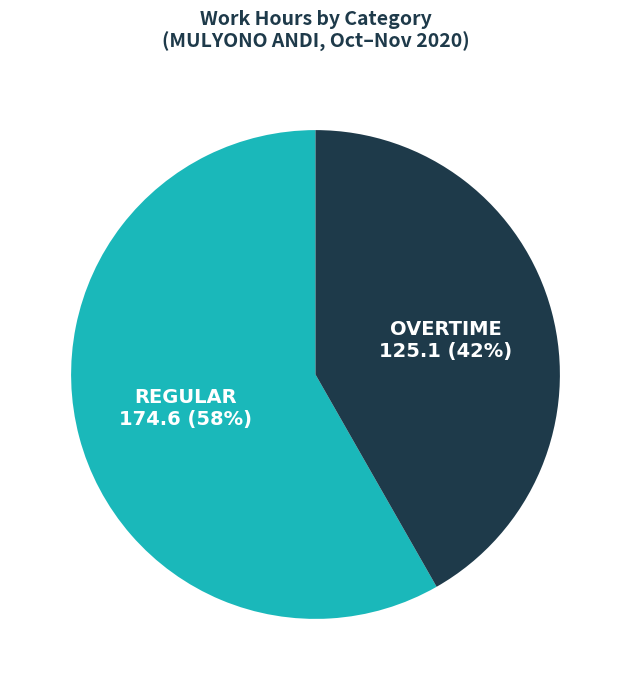

Does any single category account for the majority?

Yes